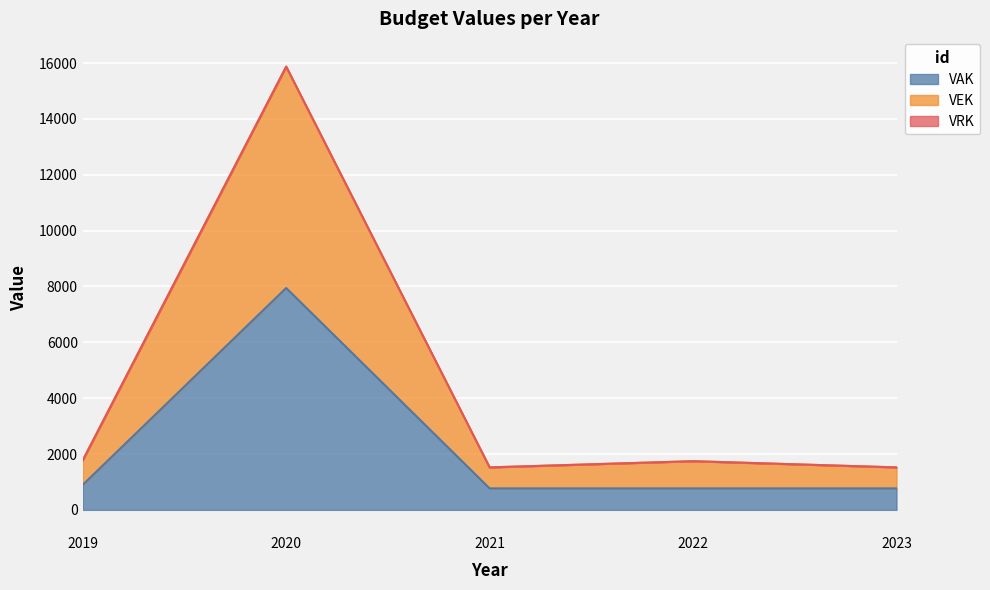

Reading left to right, what are all the values shown in this chart?

VAK: 895	7945	769	769	769
VEK: 1773	15873	1521	1743	1521